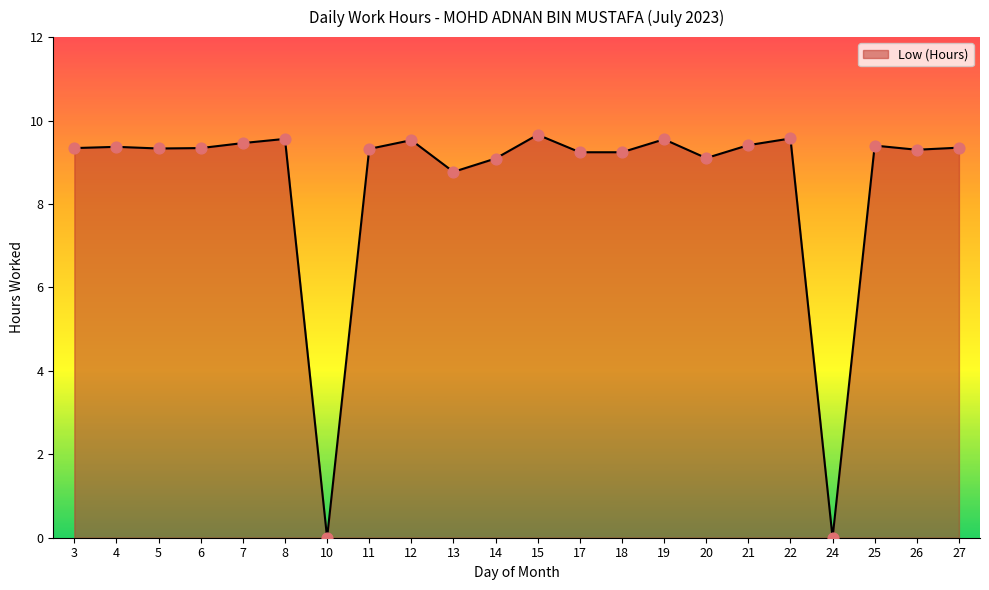

What is the change in value from 7 to 10?

-9.5